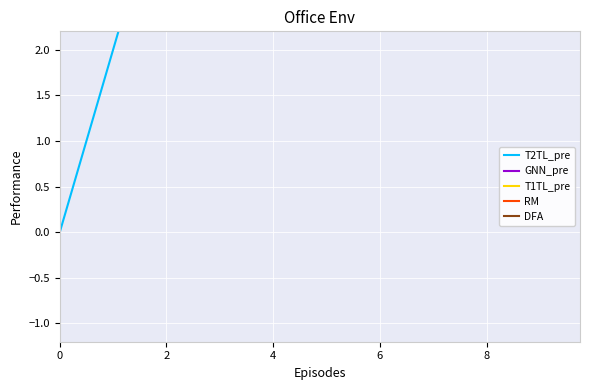

At how many categories does at least one series exceed 516?

6